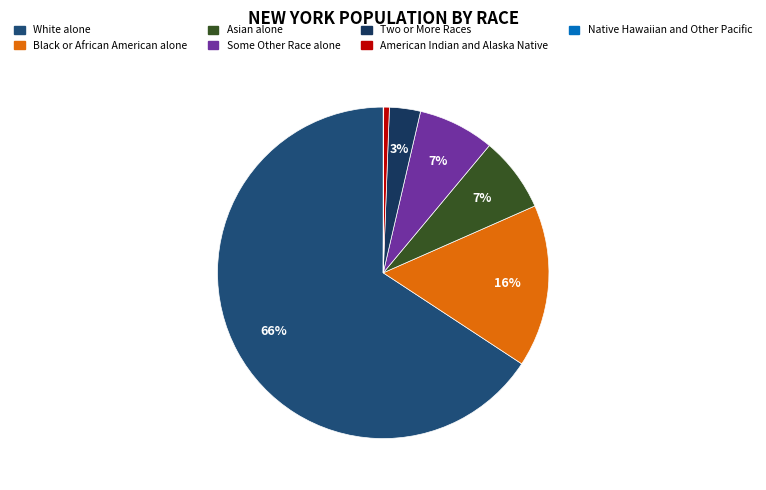

The Some Other Race alone slice represents 19% of the pie. True or false?

False